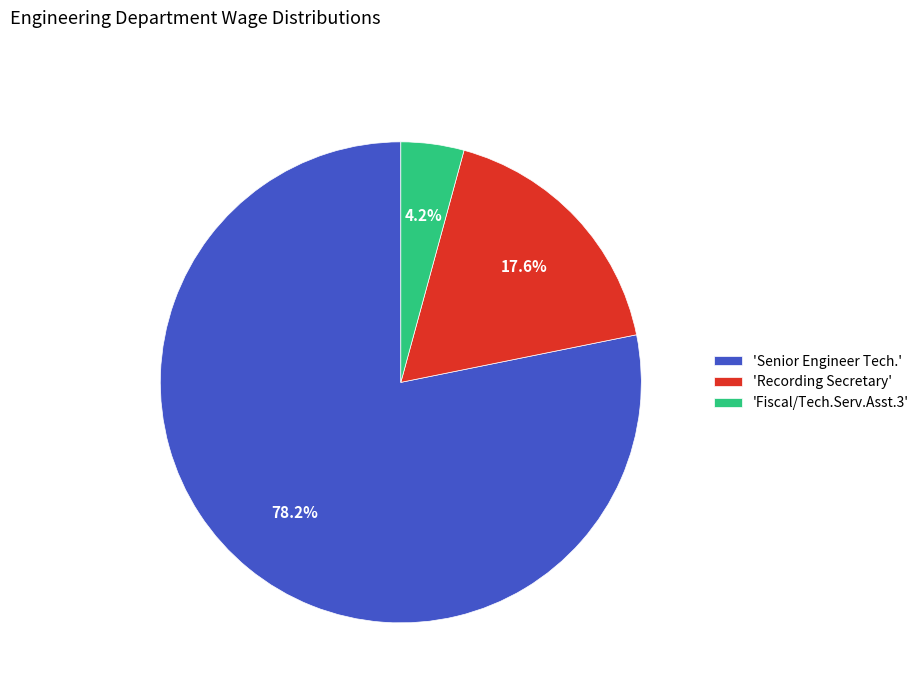

How many slices are in this pie chart?

3